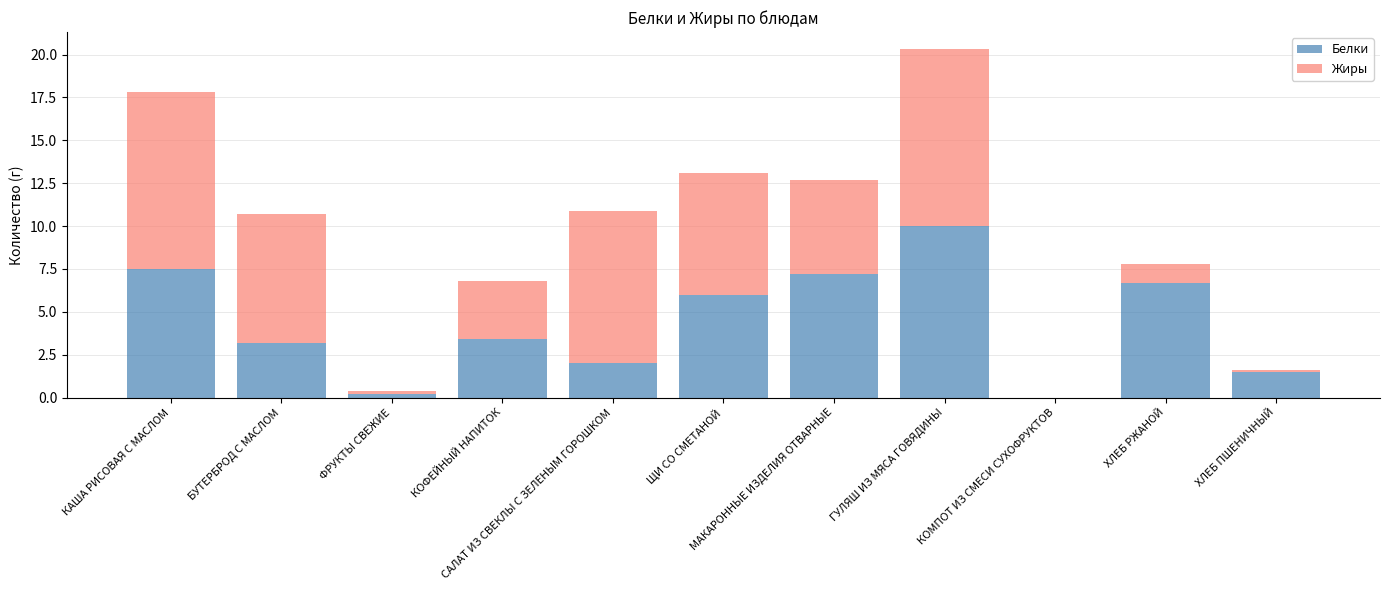

What is the sum of all Белки values?

47.7